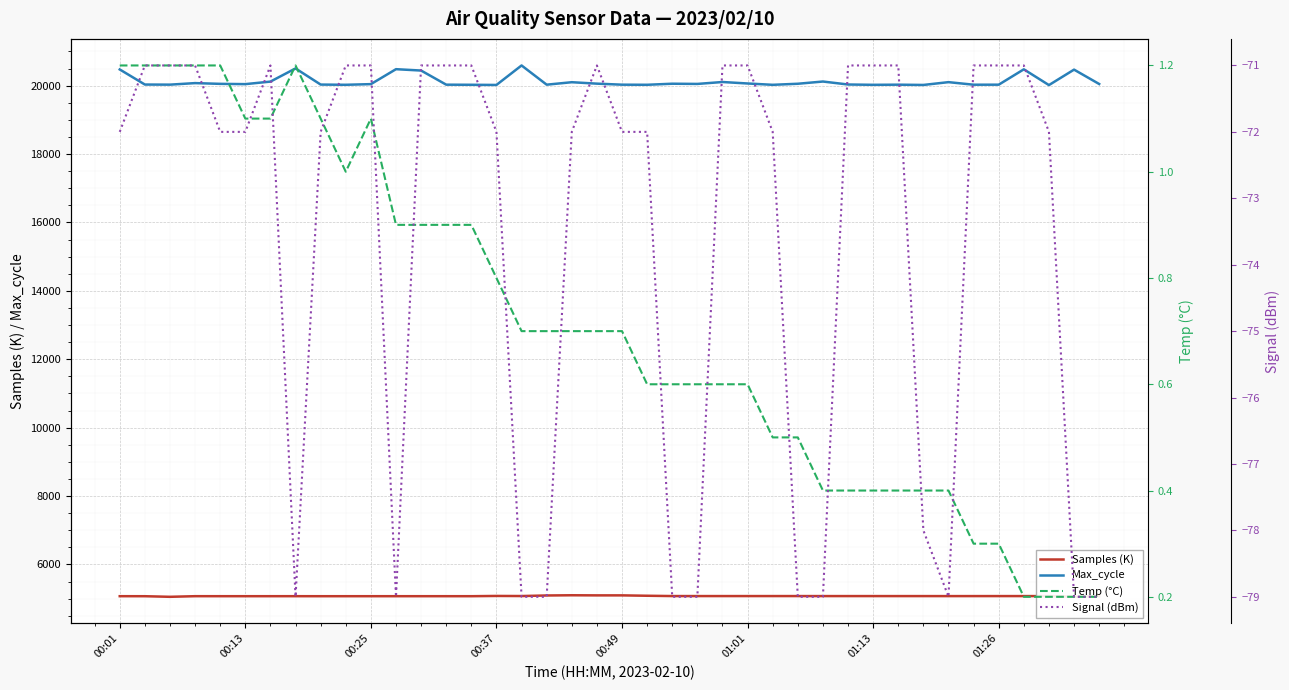

The value of Temp (°C) at 18 is 0.7. True or false?

True